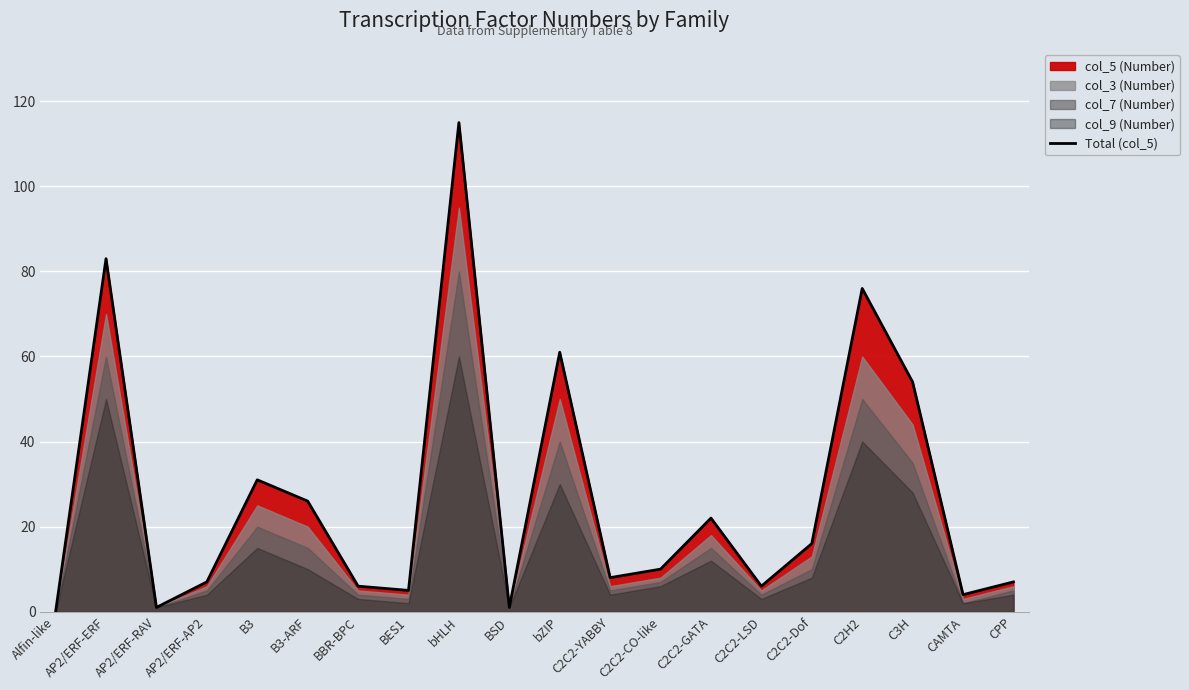

Is it true that the value at bHLH is 115?

True